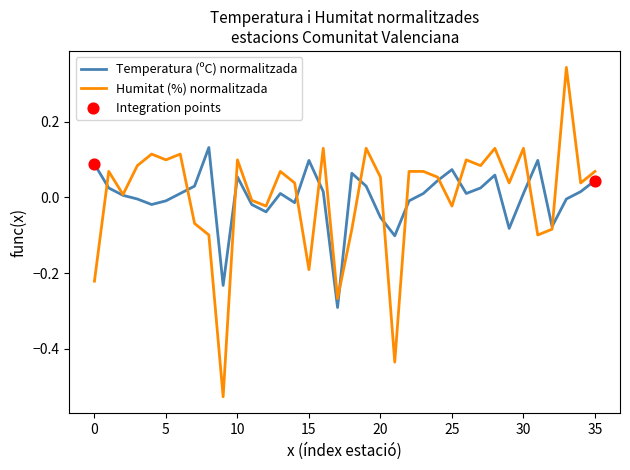

Which series has the widest spread of values?

Humitat (%) normalitzada